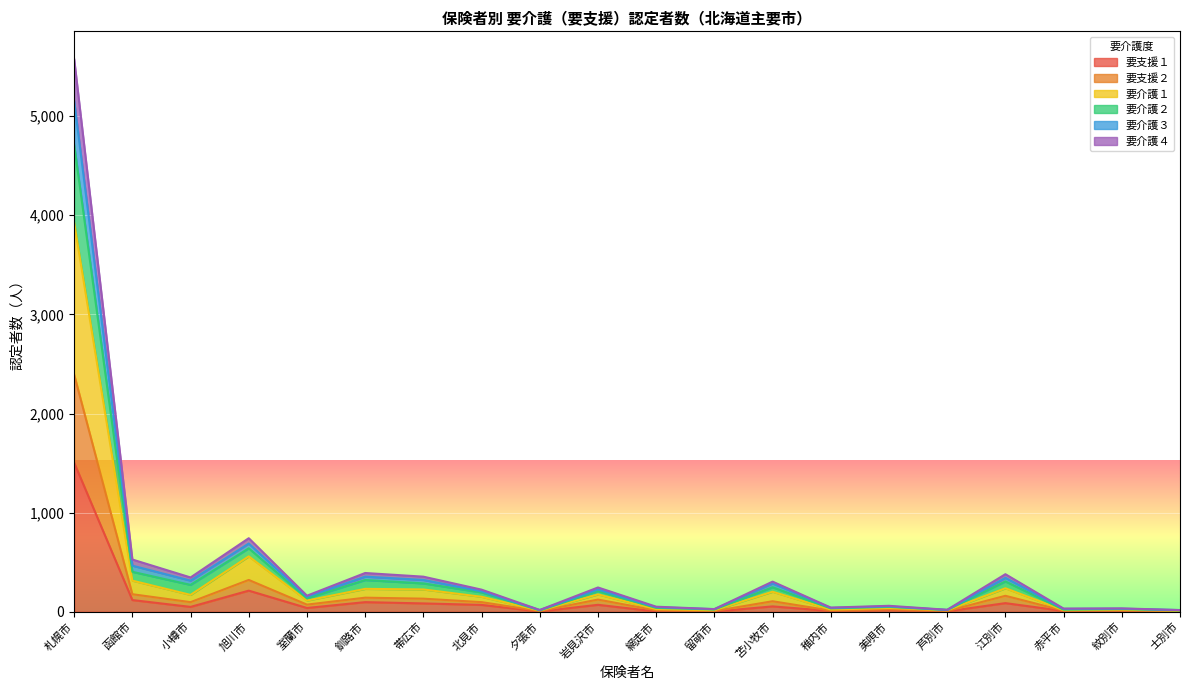

What is the average value of the 要支援１ series?

122